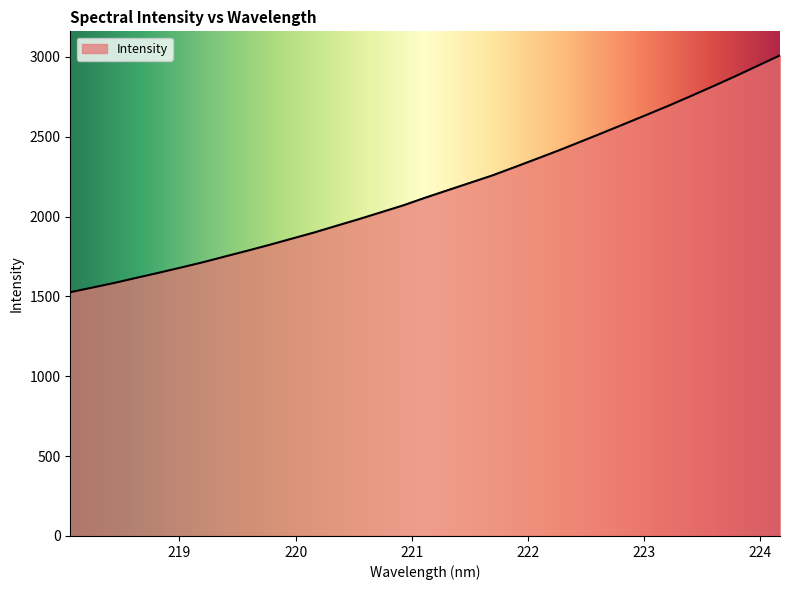

What is the smallest value displayed?

1526.2